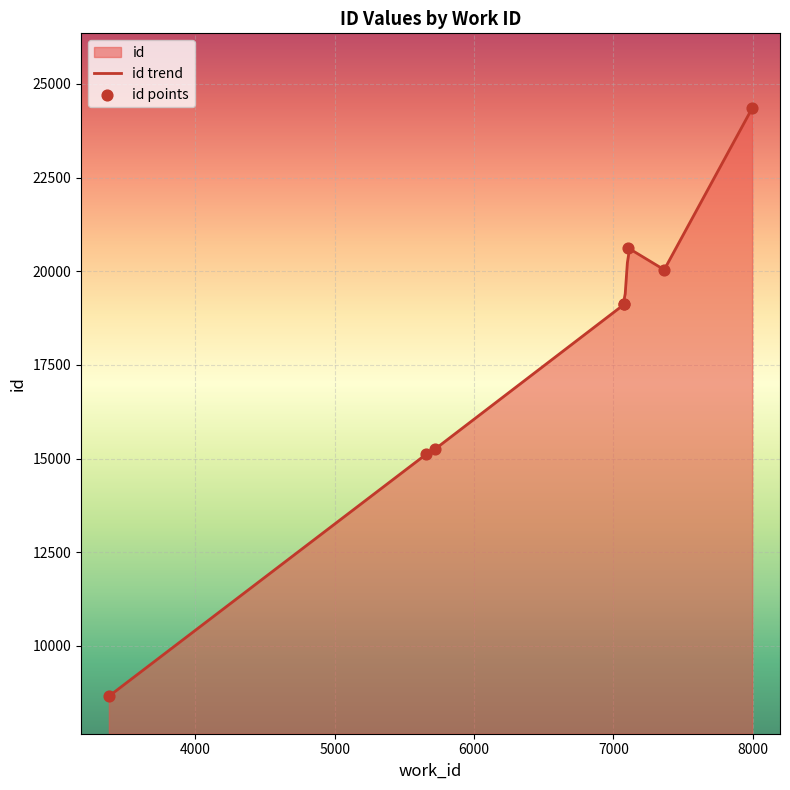

What is the maximum value for id trend?

24350.0